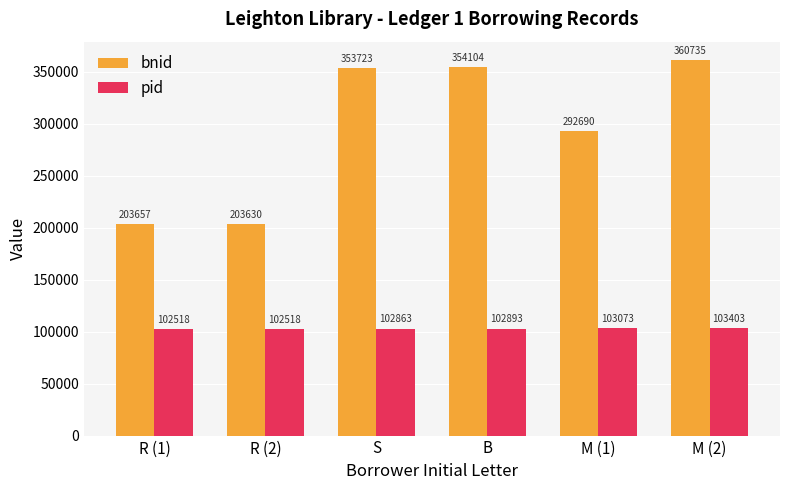

What is the label of the 4th bar from the right?

S